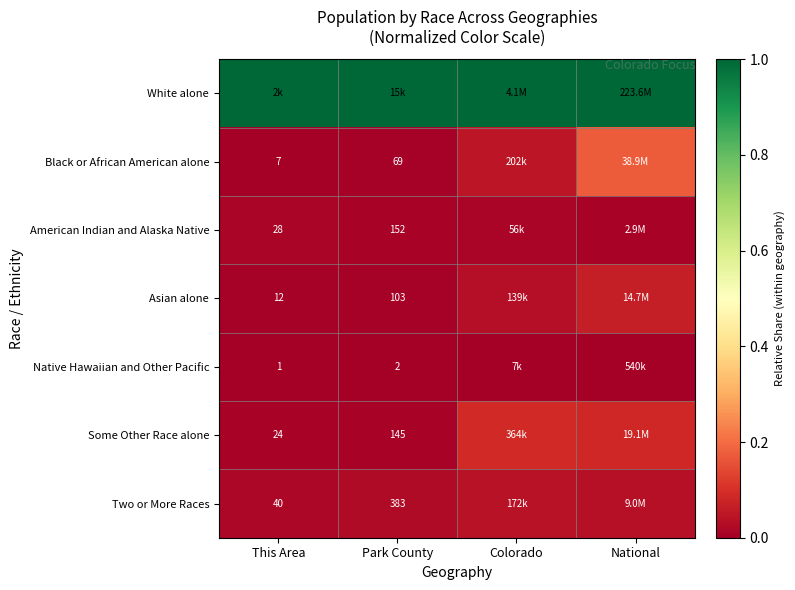

How many Some Other Race alone values are between 0 and 1?

4